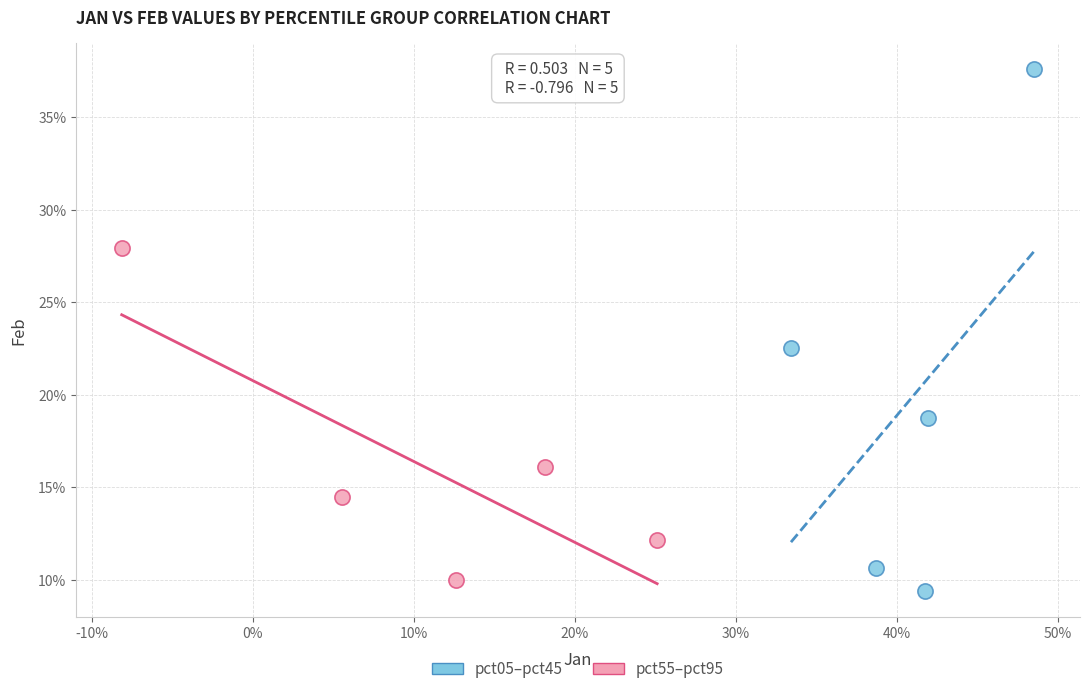

Which series reaches the minimum Y coordinate?

pct05–pct45